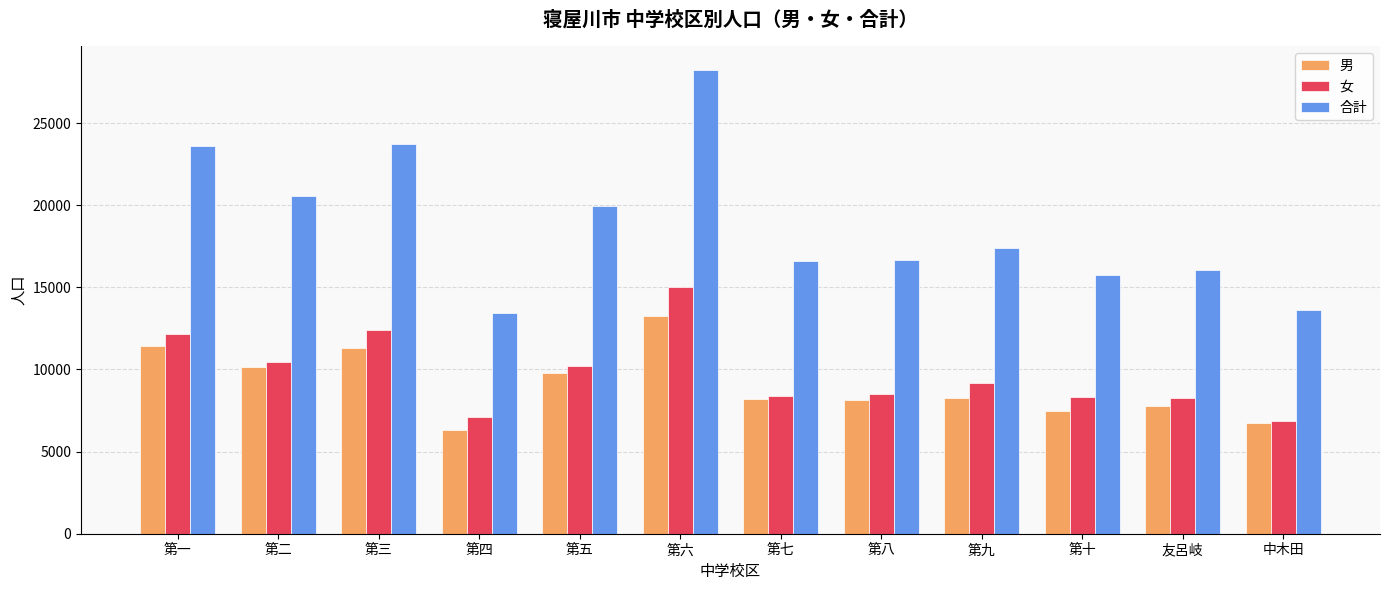

At which label is 女 closest to 10951?

第二